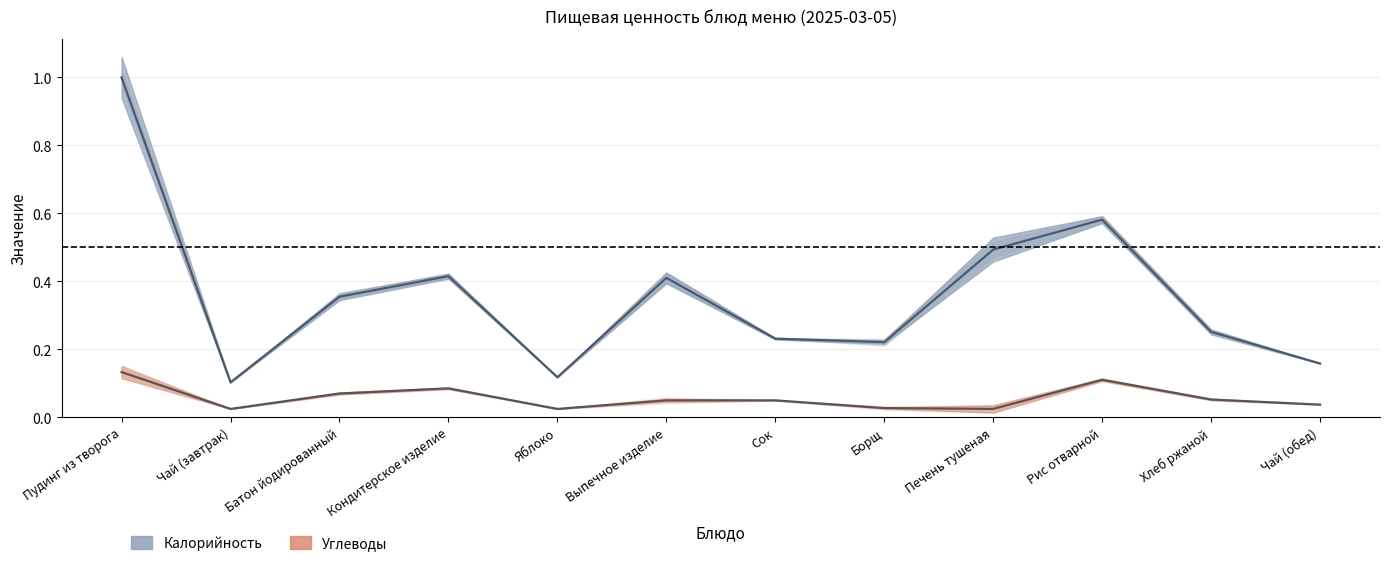

Where is the first local minimum for Калорийность?

Чай (завтрак)